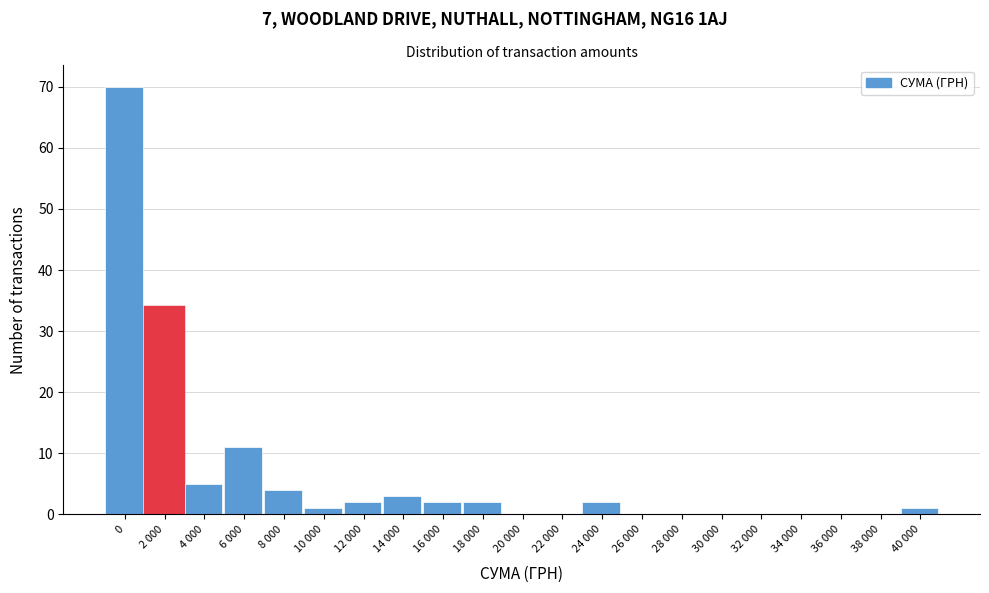

Reading left to right, extract all data points from this chart.

0=70	2 000=34	4 000=5	6 000=11	8 000=4	10 000=1	12 000=2	14 000=3	16 000=2	18 000=2	20 000=0	22 000=0	24 000=2	26 000=0	28 000=0	30 000=0	32 000=0	34 000=0	36 000=0	38 000=0	40 000=1